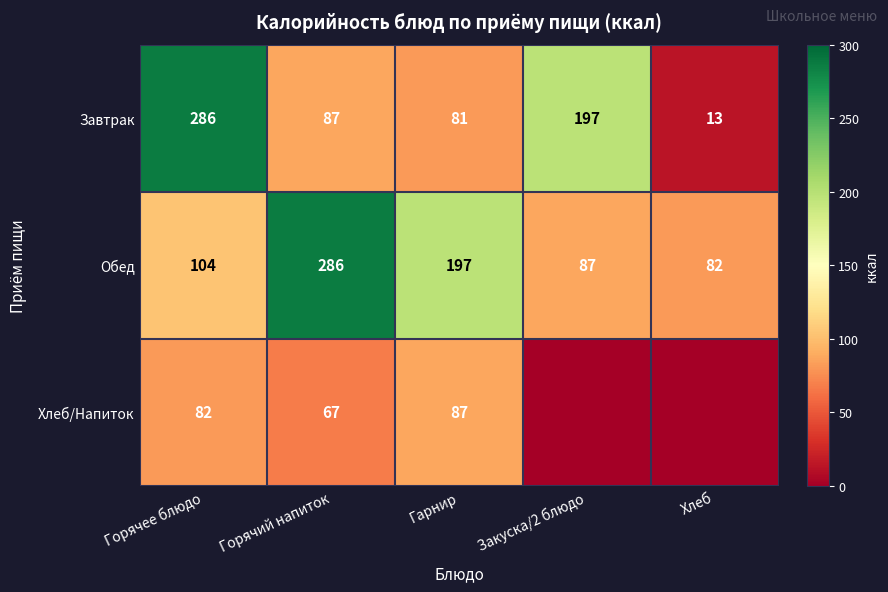

At Горячее блюдо, list the series in order from largest to smallest.

Завтрак, Обед, Хлеб/Напиток